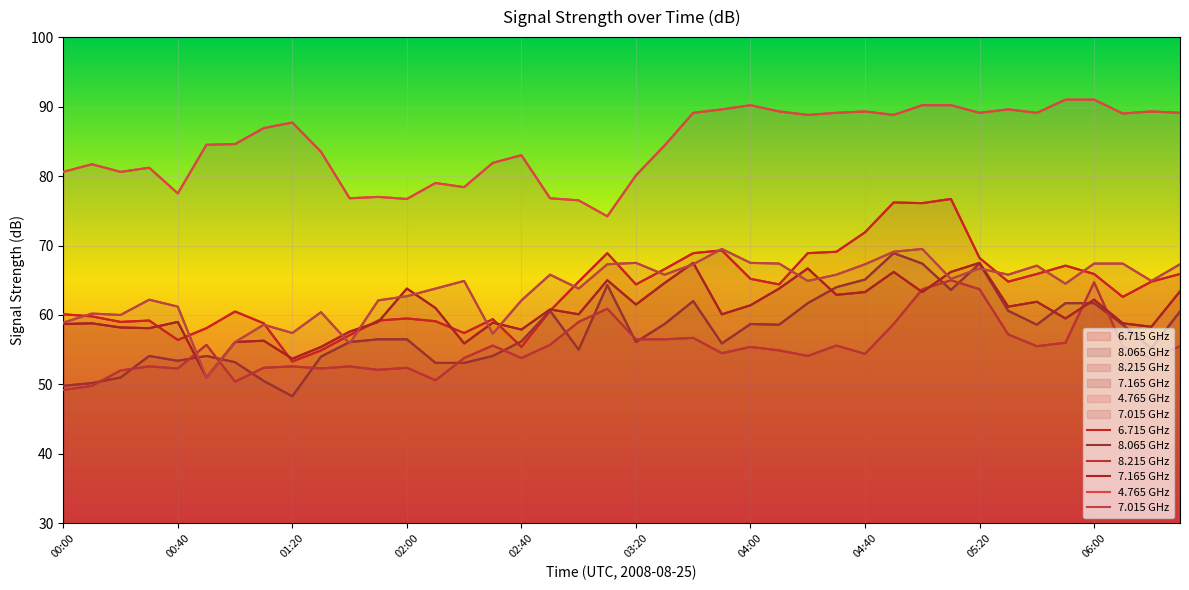

Which has a higher value, 37 or 32?

32